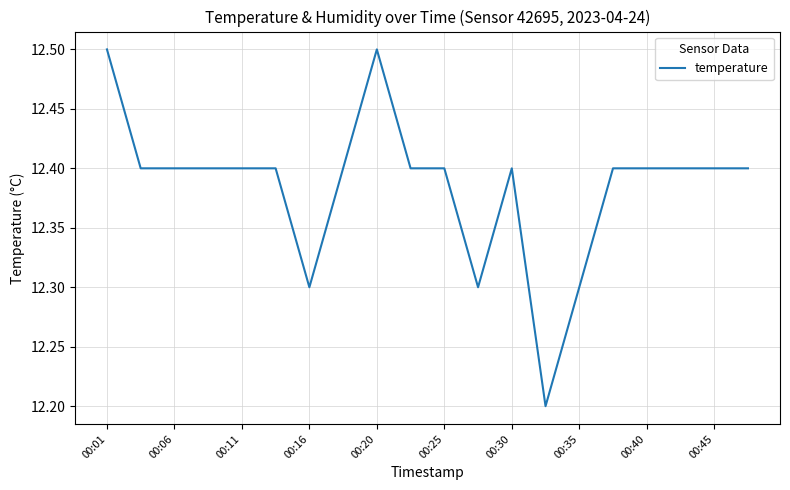

What is the difference between the maximum and minimum values?

0.3